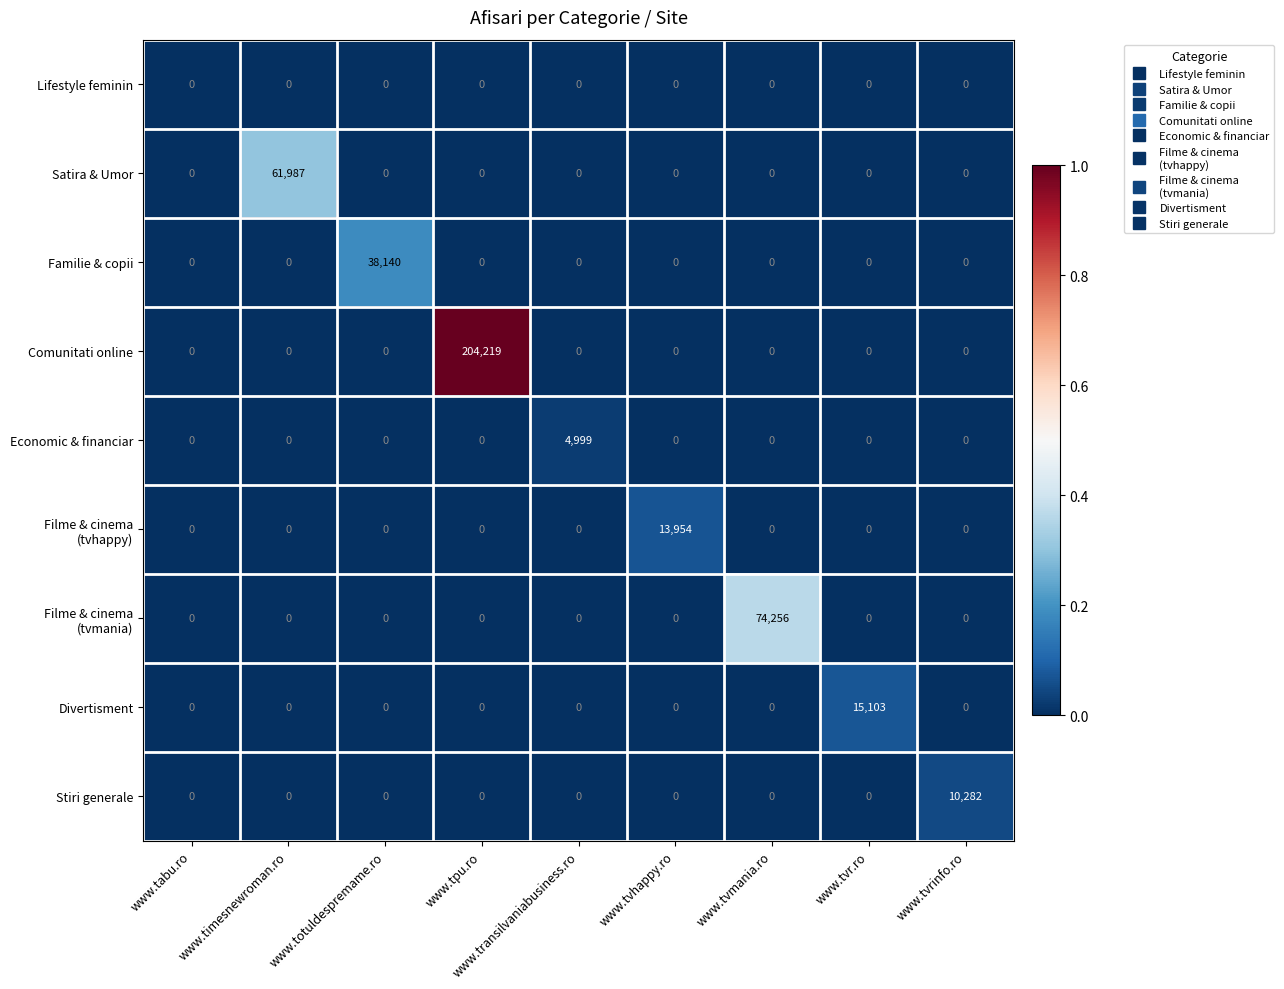

Which series has the largest range (max minus min)?

Comunitati online